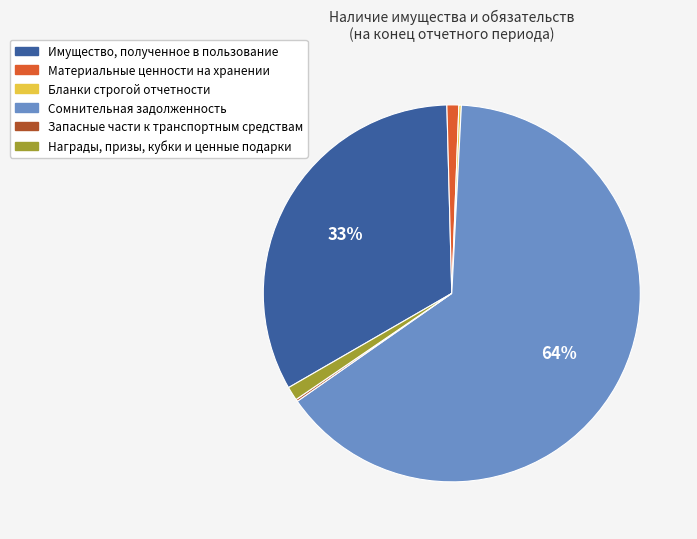

To the nearest percent, what is the average slice percentage?

17%